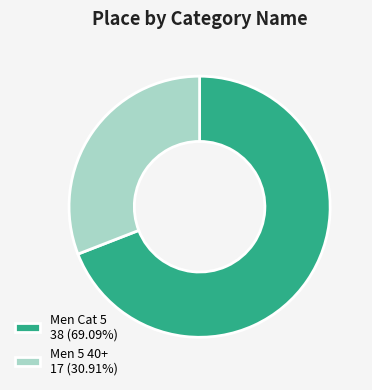

Combined, do Men Cat 5 38 (69.09%) and Men 5 40+ 17 (30.91%) account for over 50%?

Yes